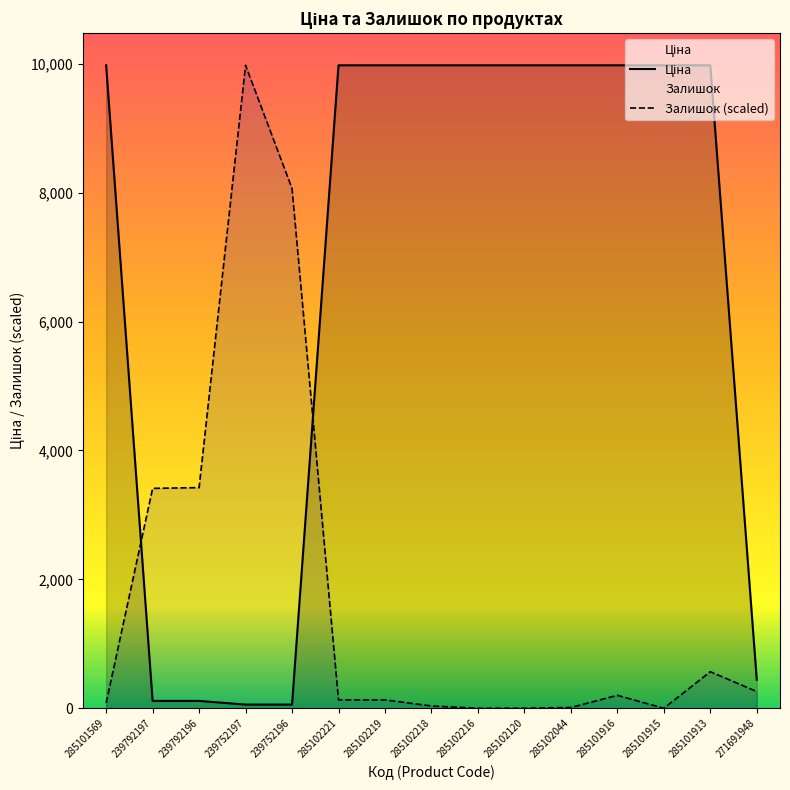

True or false: Ціна and Залишок intersect in this chart.

True